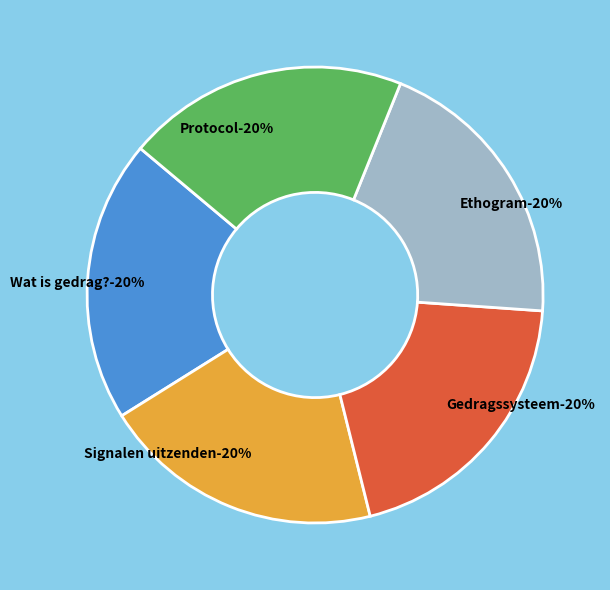

To the nearest percent, what percentage of the pie is Wat is gedrag??

20%